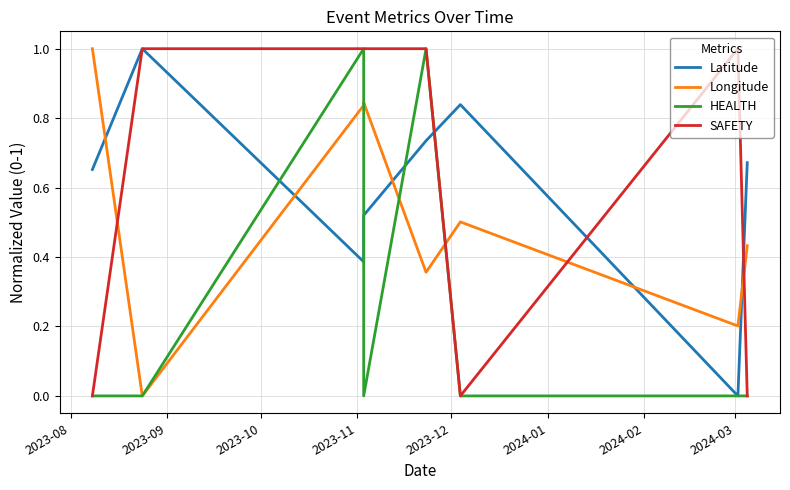

How many positive values does the Latitude series have?

7